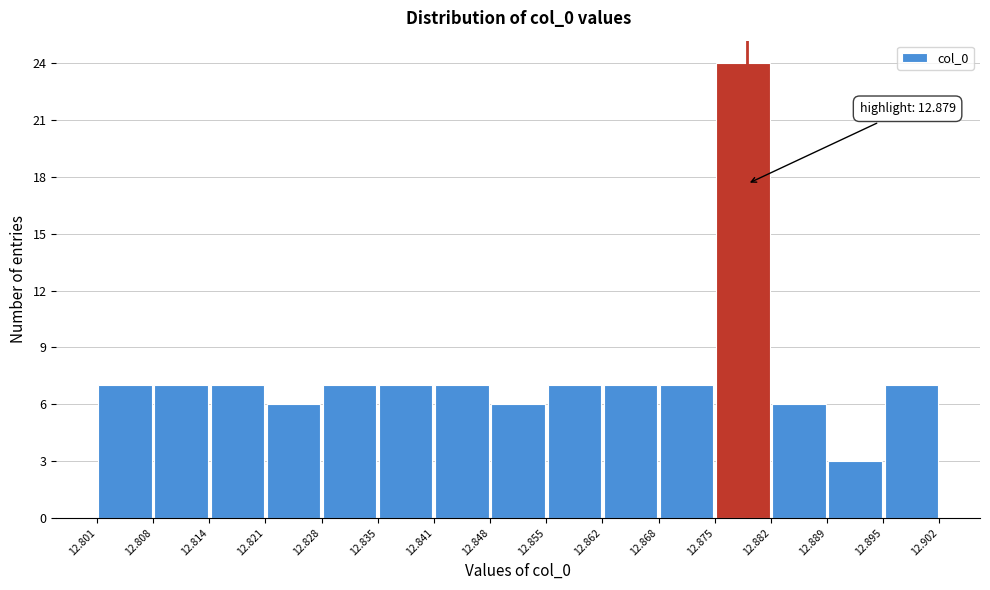

Over which range of the x-axis is the bar tallest?

12.875 to 12.882